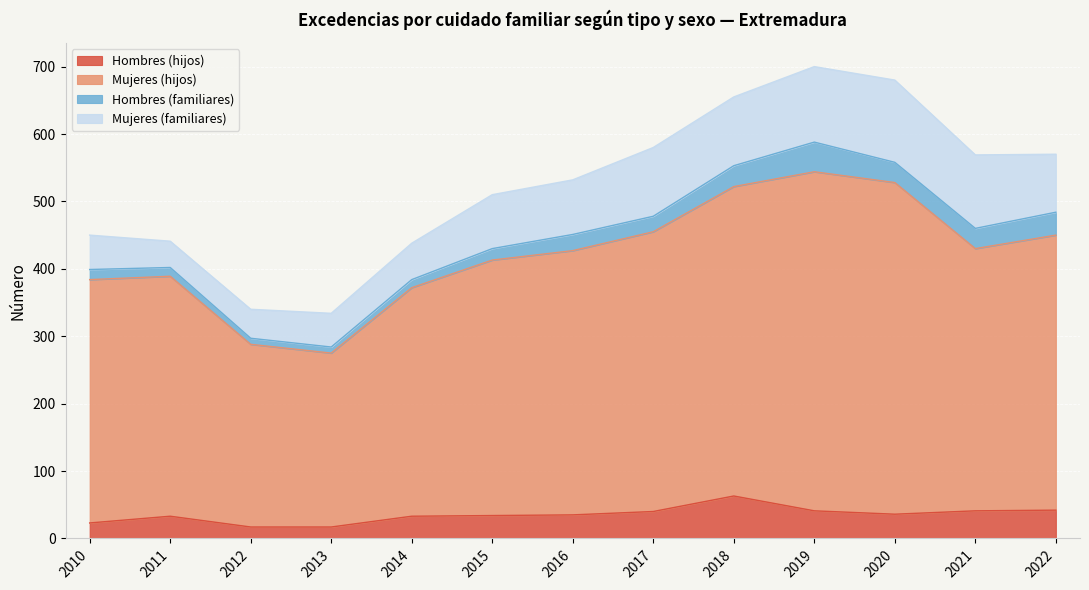

What is the difference between the Hombres (hijos) values at 2015 and 2012?

17